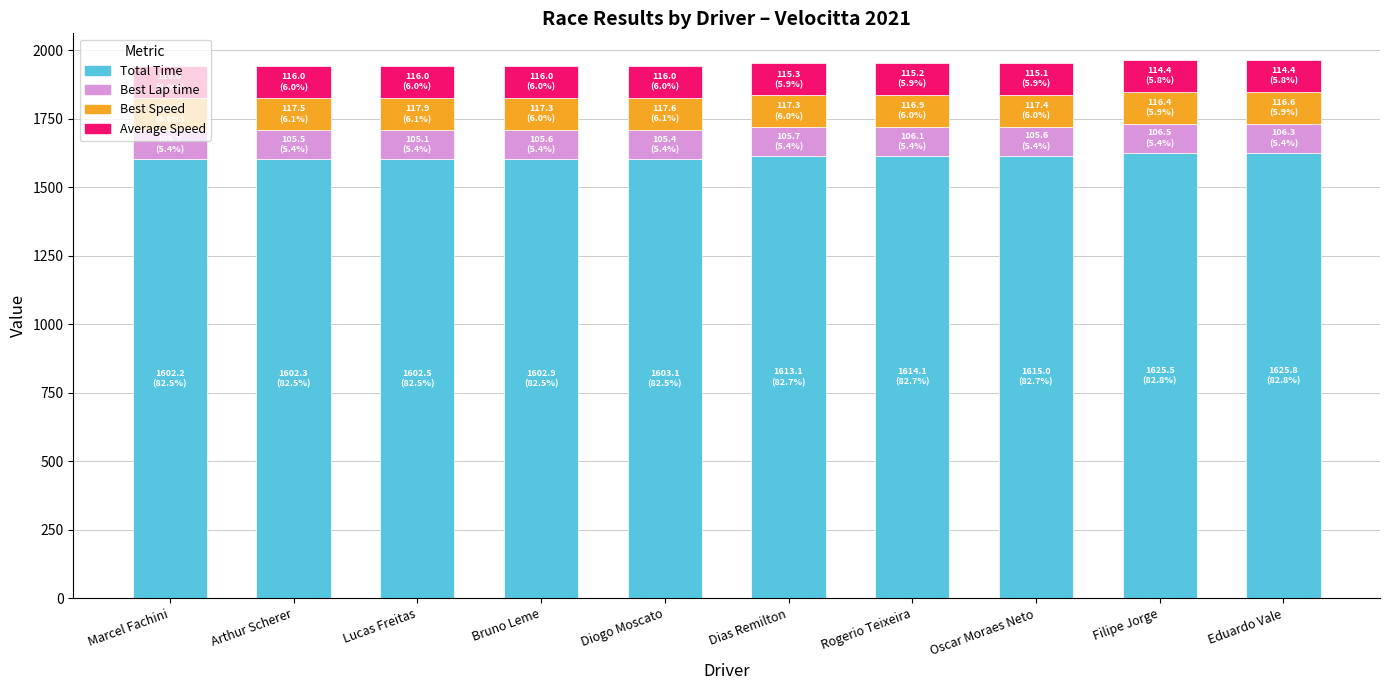

Is it true that Total Time equals 2414.0 at Bruno Leme?

False